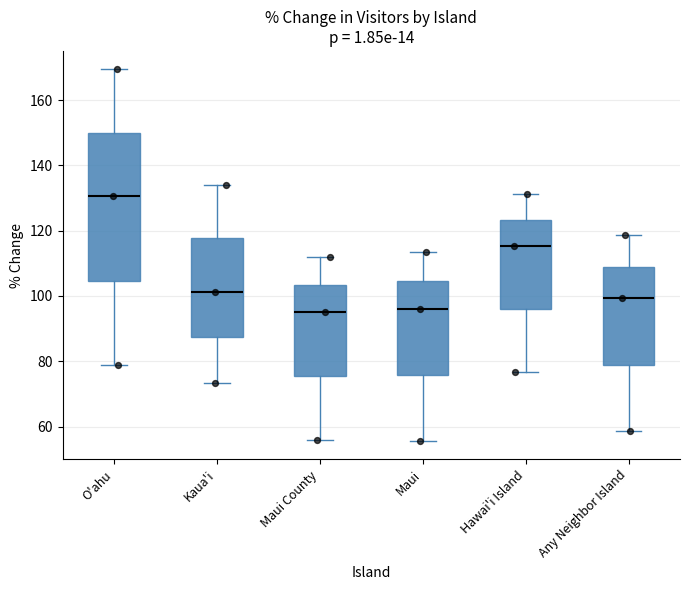

Where does the median line of the box for Maui sit on the y-axis? The values are not printed on the chart, so give them approximately, as read against the axis.

96